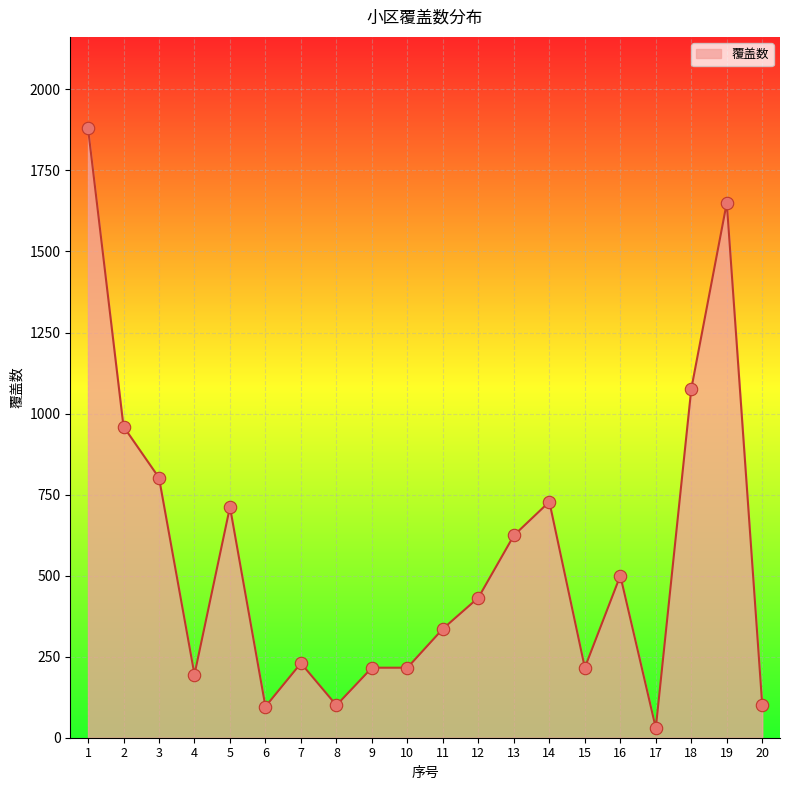

Between 7 and 2, which is larger?

2